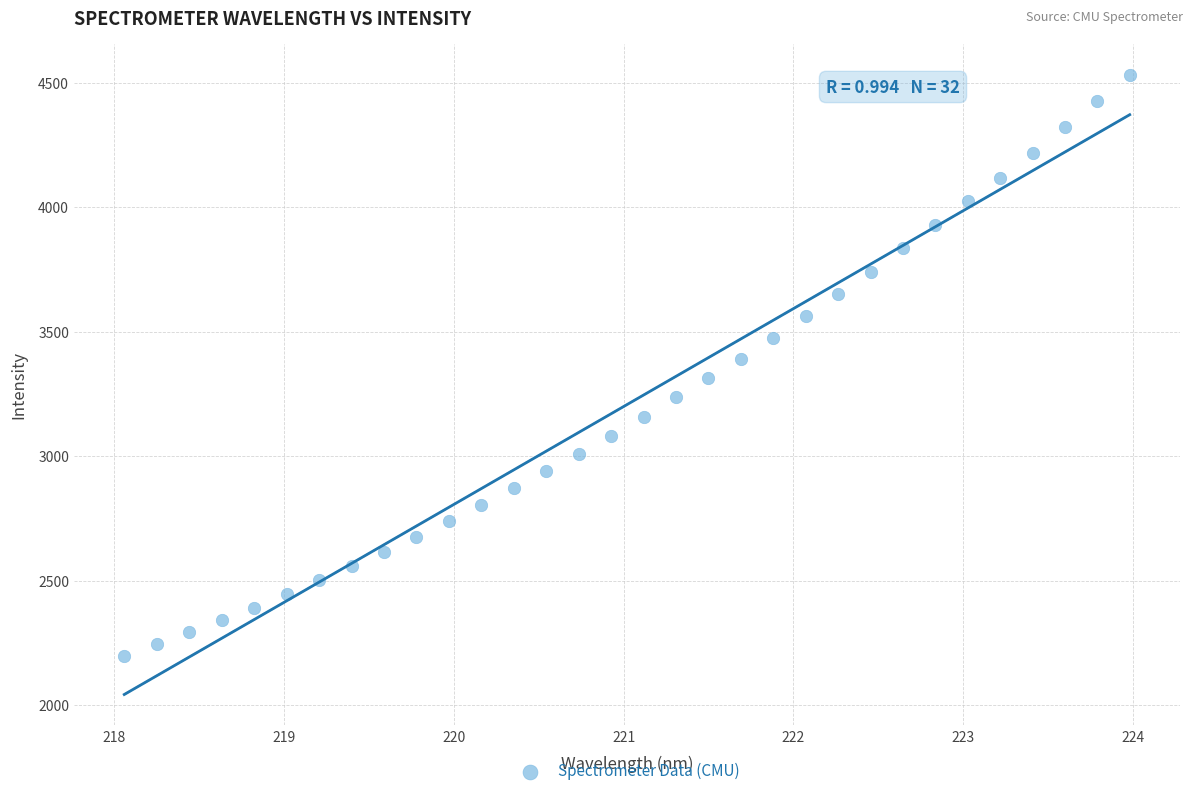

What is the range of X values (max minus min)?

5.9